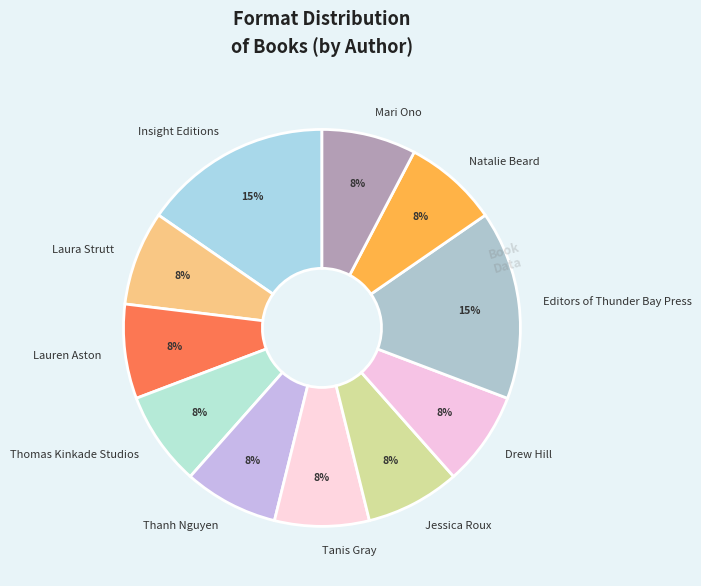

Is the sum of Editors of Thunder Bay Press and Laura Strutt greater than half?

No